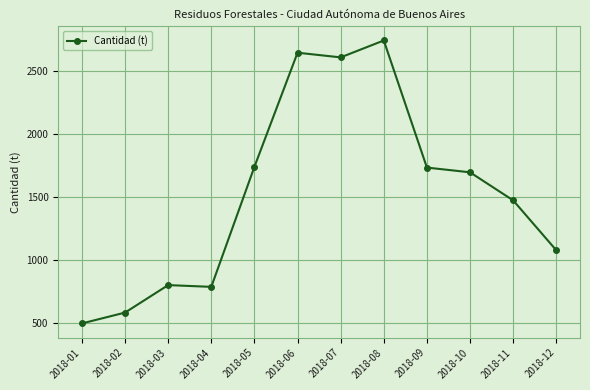

What is the value of the 2nd point from the left?

582.0